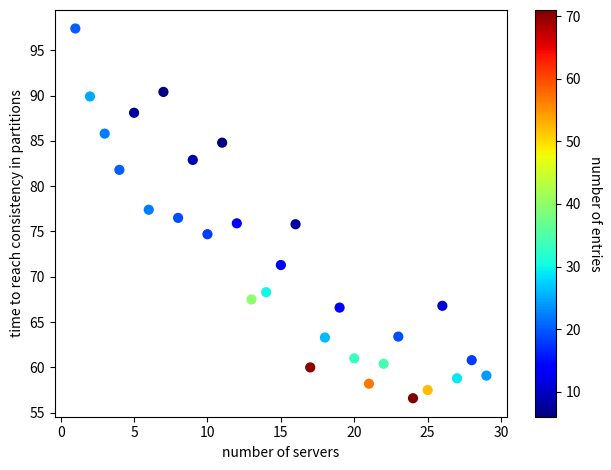

What is the range of Y values (max minus min)?

40.8